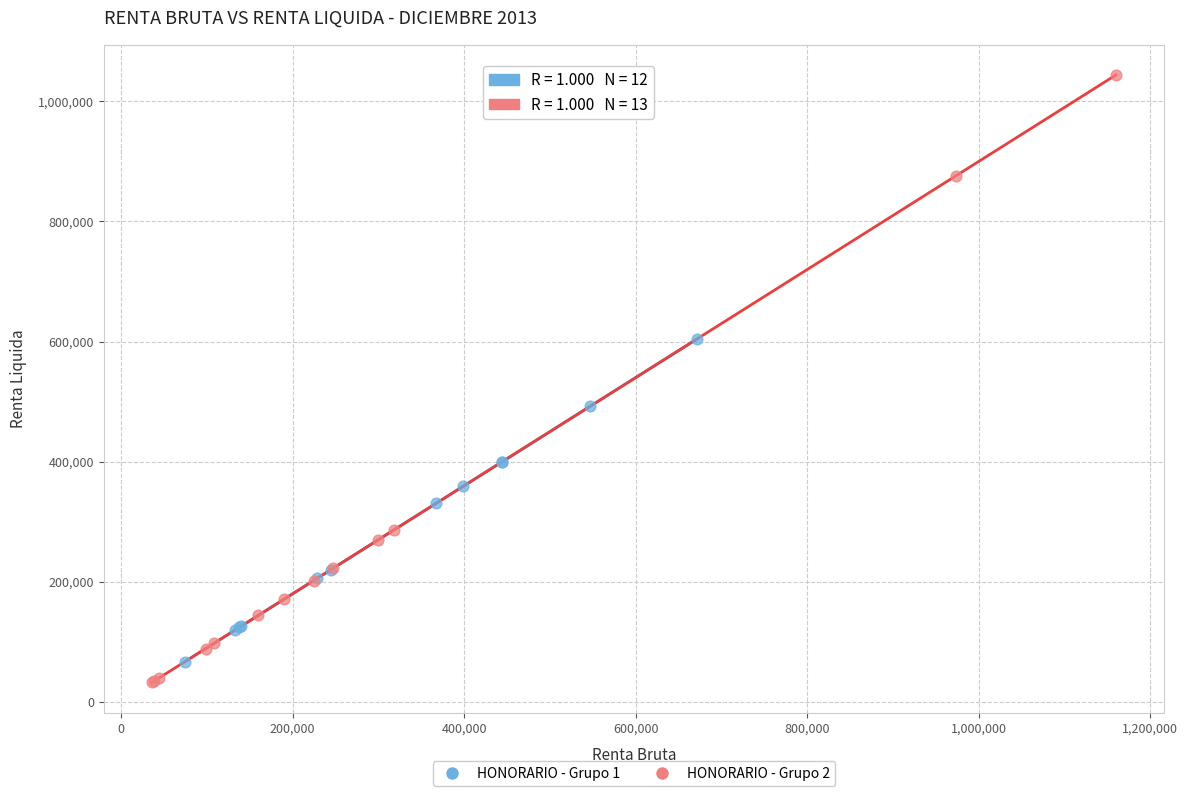

Which series reaches the maximum Y coordinate?

HONORARIO - Grupo 2